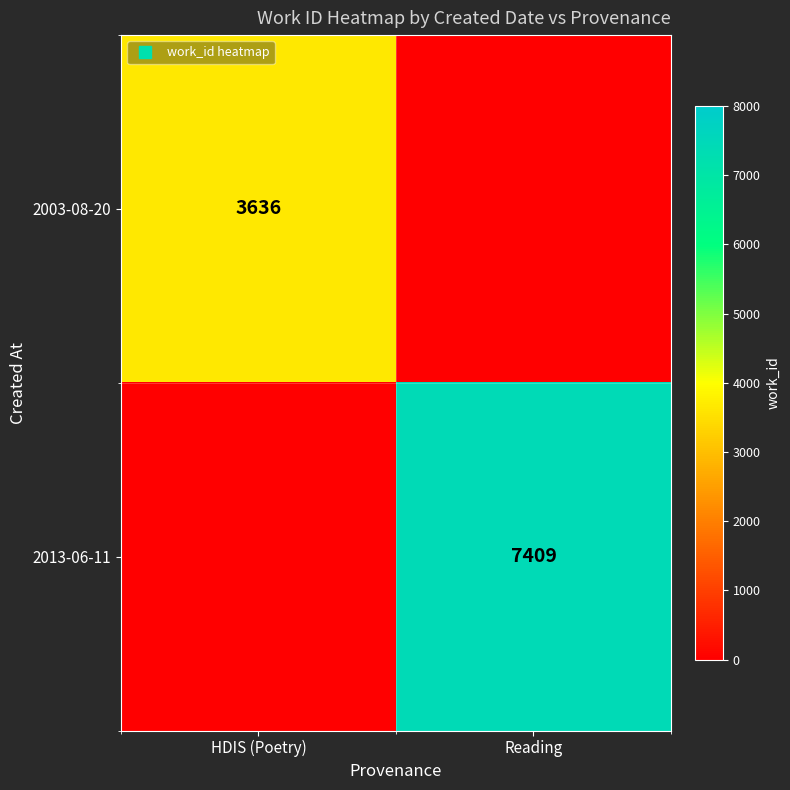

At which label does 2003-08-20 reach its peak?

HDIS (Poetry)